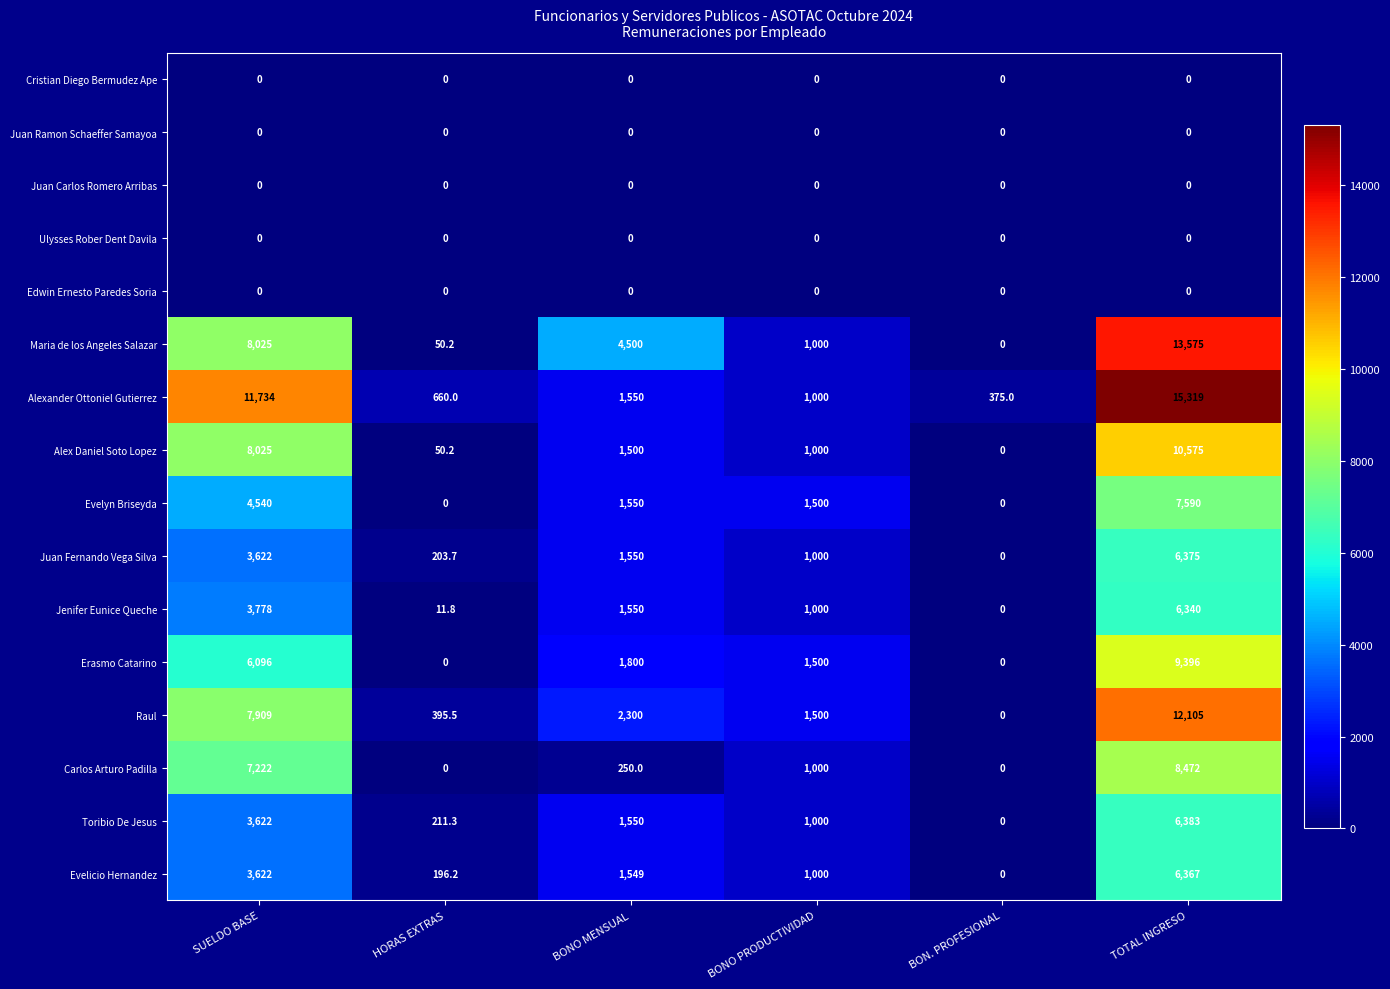

How many data points does each series have?

6